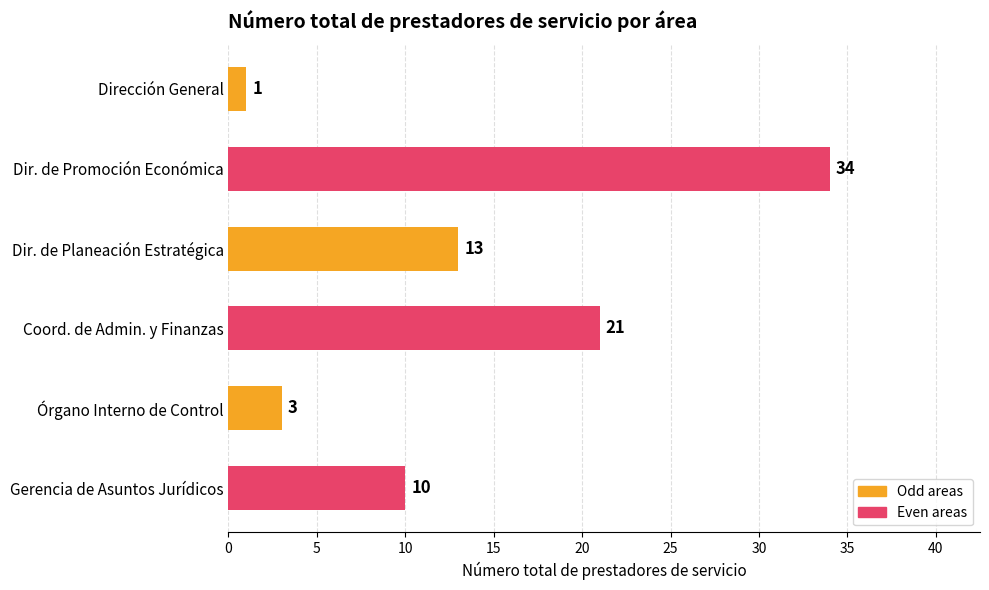

What is the sum of all values?

82